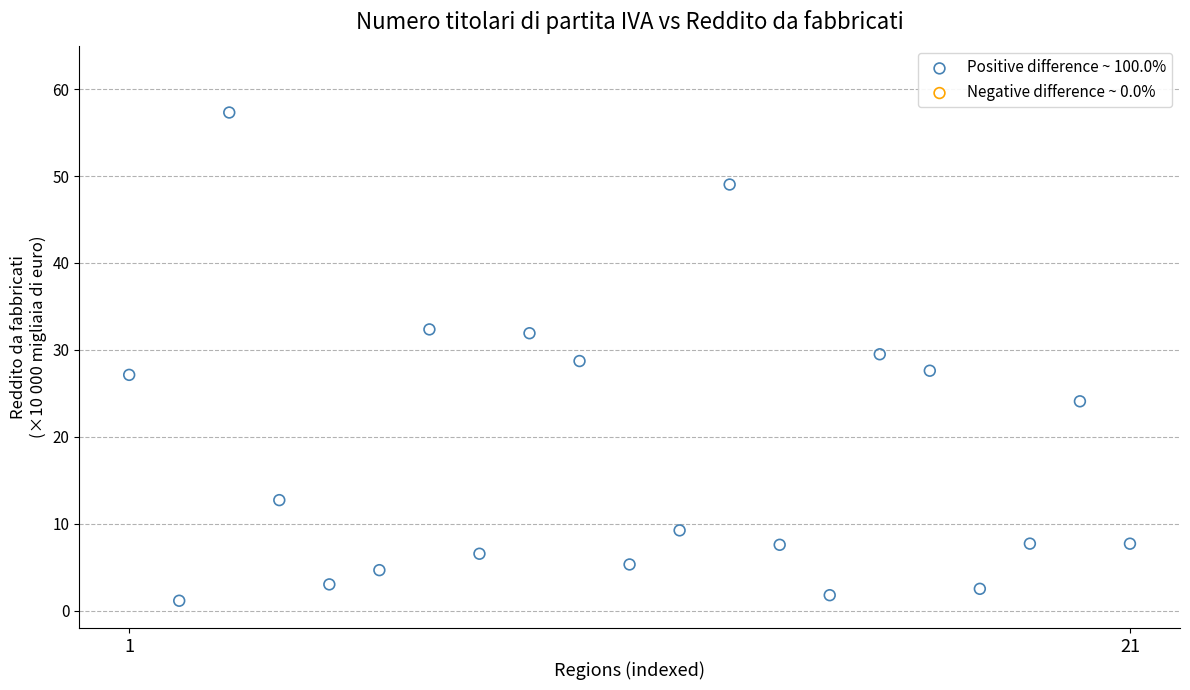

What is the range of X values (max minus min)?

20.0